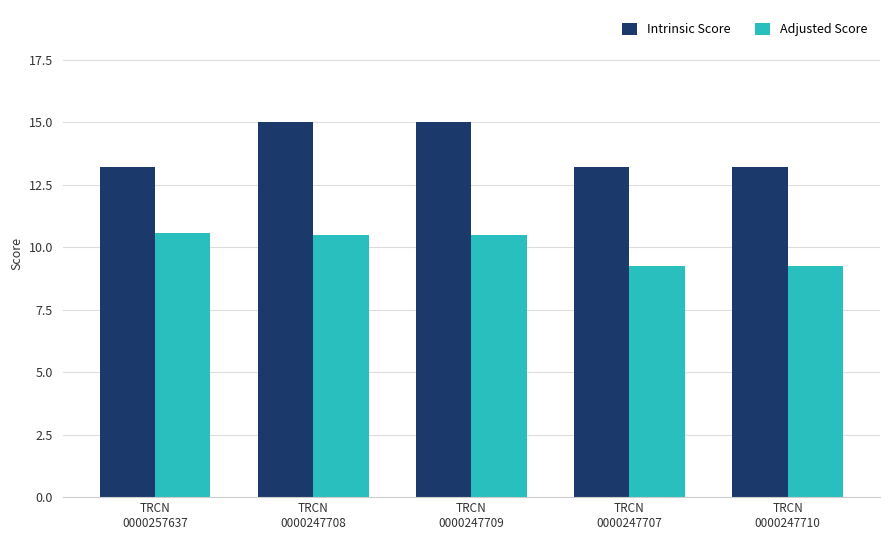

List the series in order of their peak value, highest first.

Intrinsic Score, Adjusted Score